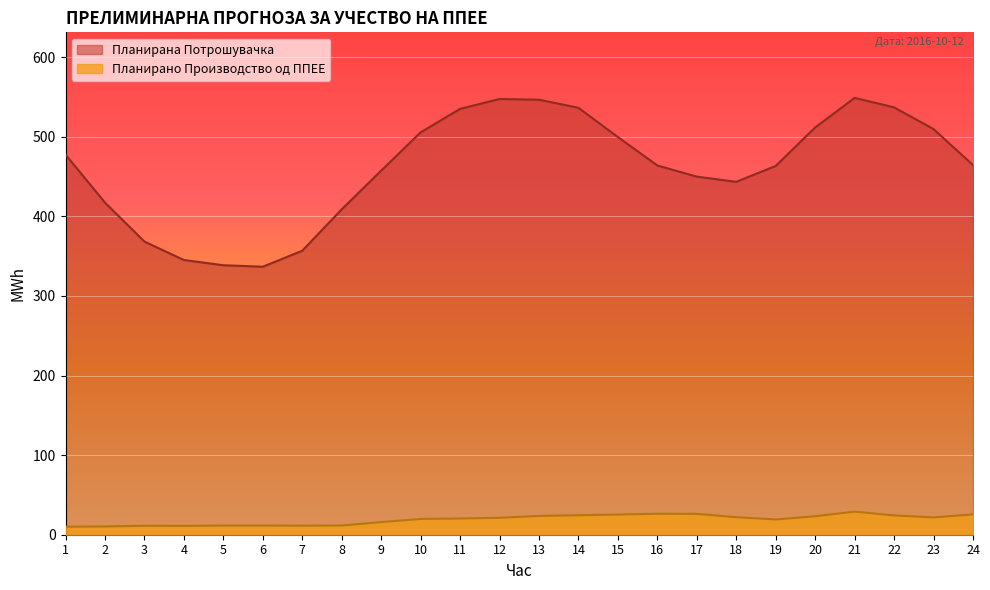

How many series are shown in this chart?

2